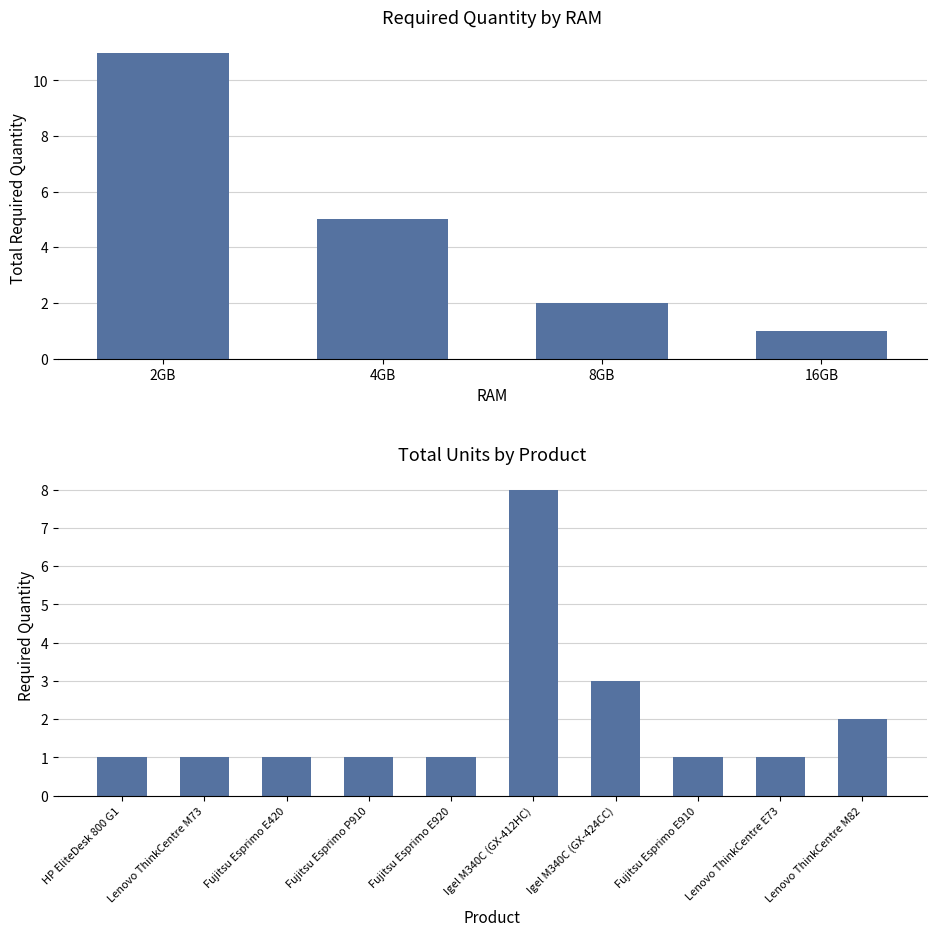

Count the values in the range 1 to 2.

8